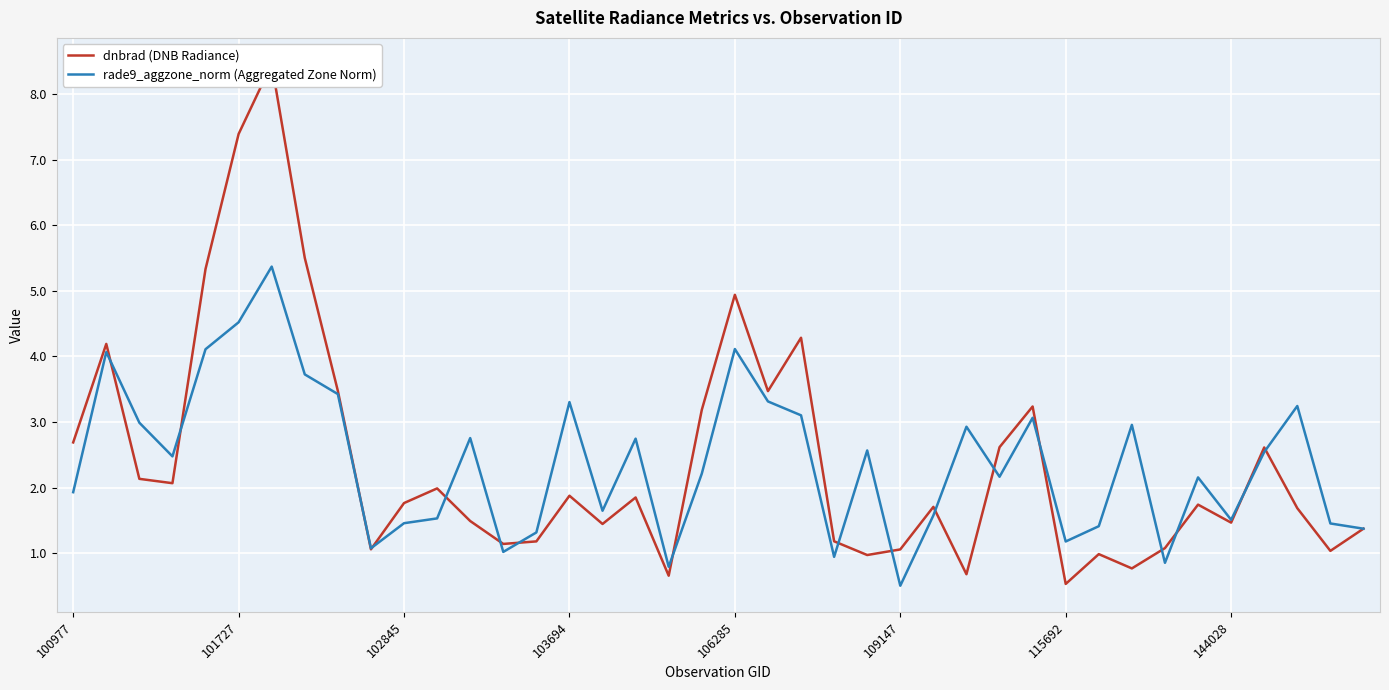

What is the difference between the maximum and minimum values in the dnbrad (DNB Radiance) series?

7.9